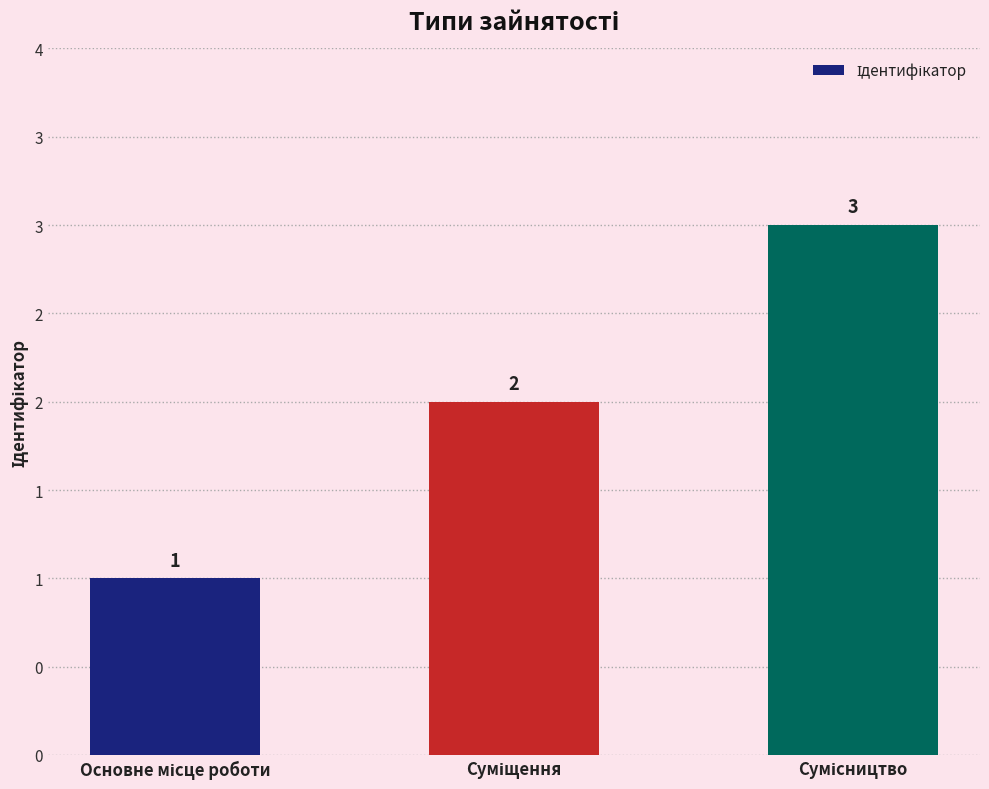

List the labels in order of value, largest first.

Сумісництво, Суміщення, Основне місце роботи